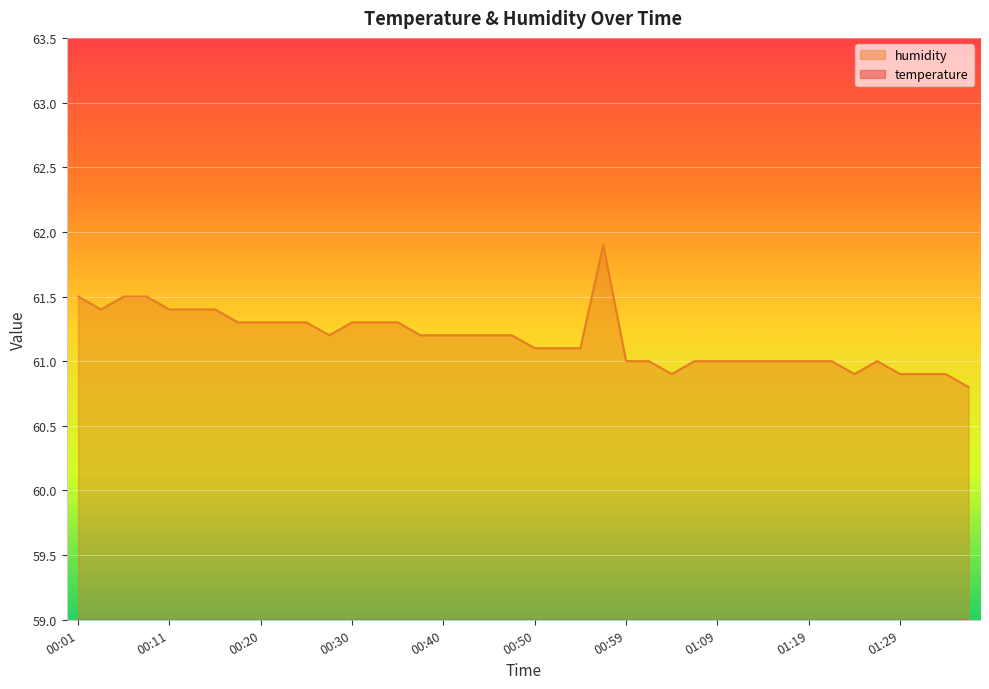

Is it true that temperature equals 8.1 at 01:24?

True